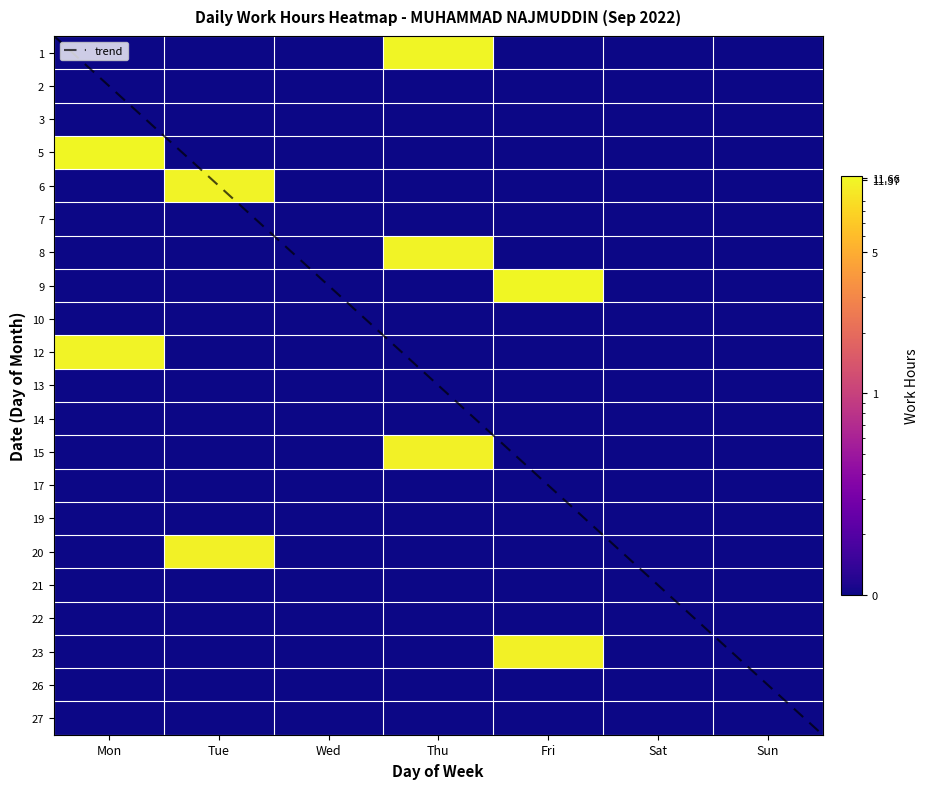

At Fri, list the series in order from largest to smallest.

9, 23, 1, 2, 3, 5, 6, 7, 8, 10, 12, 13, 14, 15, 17, 19, 20, 21, 22, 26, 27